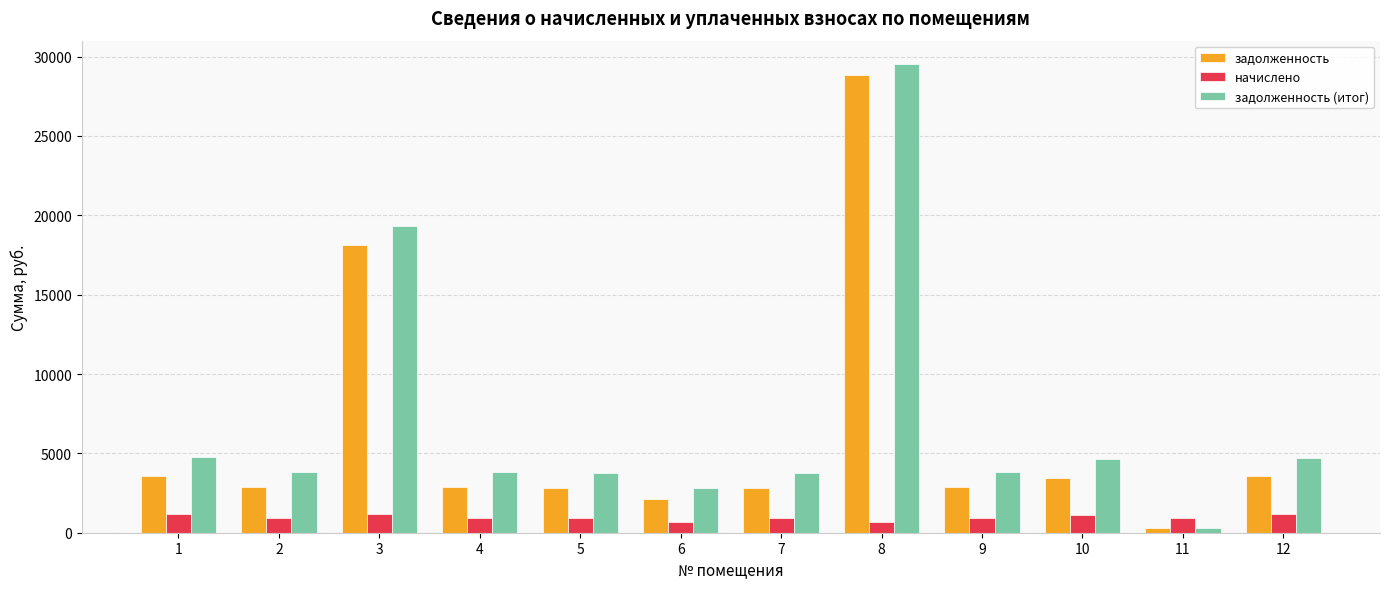

At which label is задолженность (итог) closest to 14921?

3